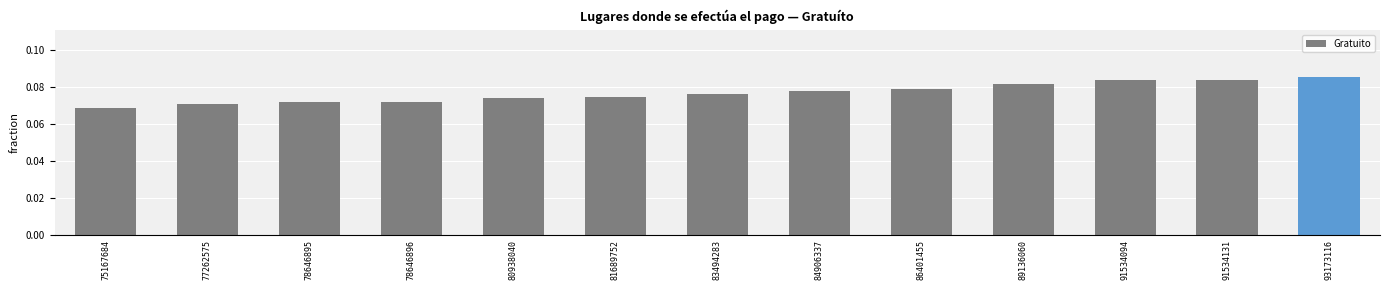

The chart shows a value of 0.0 at 75167684. True or false?

False